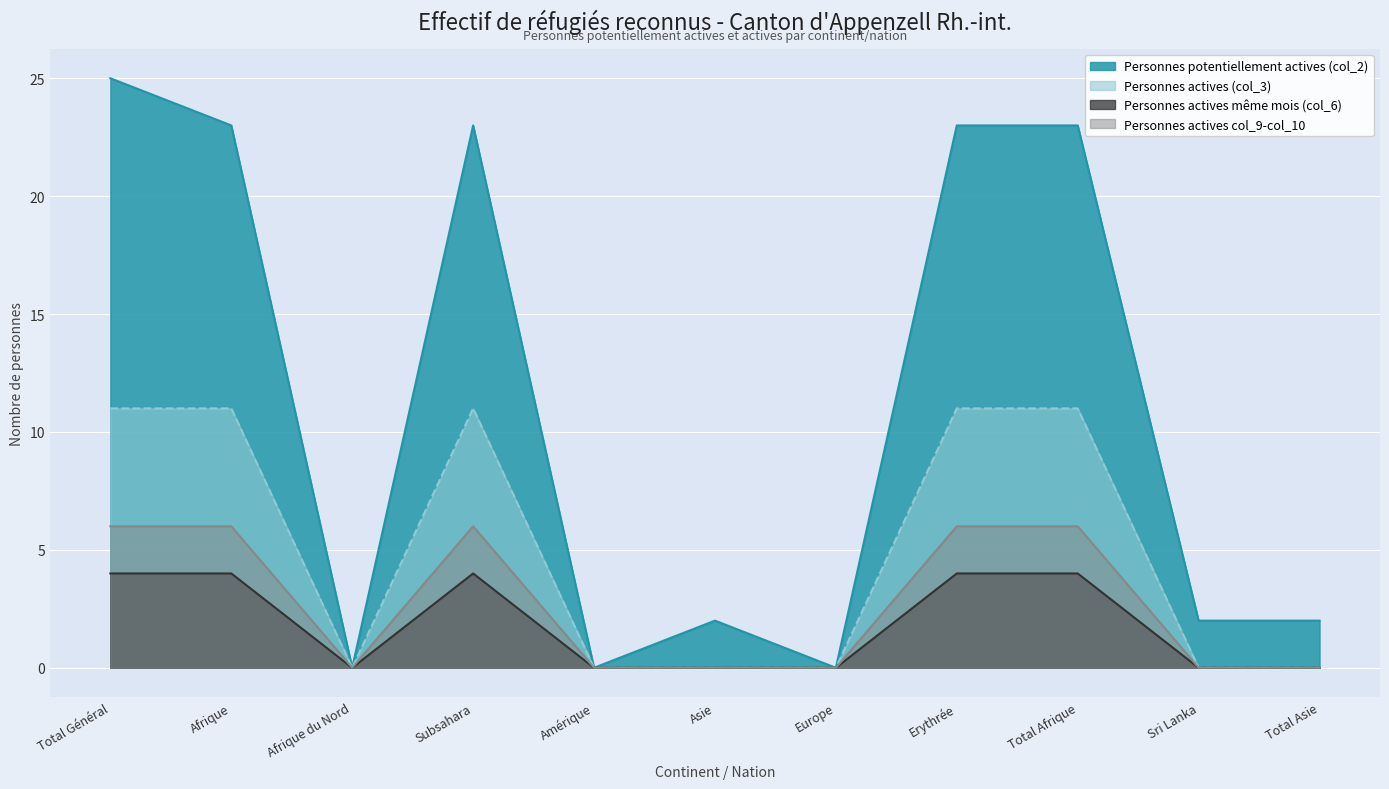

Is the value of Personnes potentiellement actives (col_2) at Asie greater than the value of Personnes actives col_9-col_10 at Total Général?

No